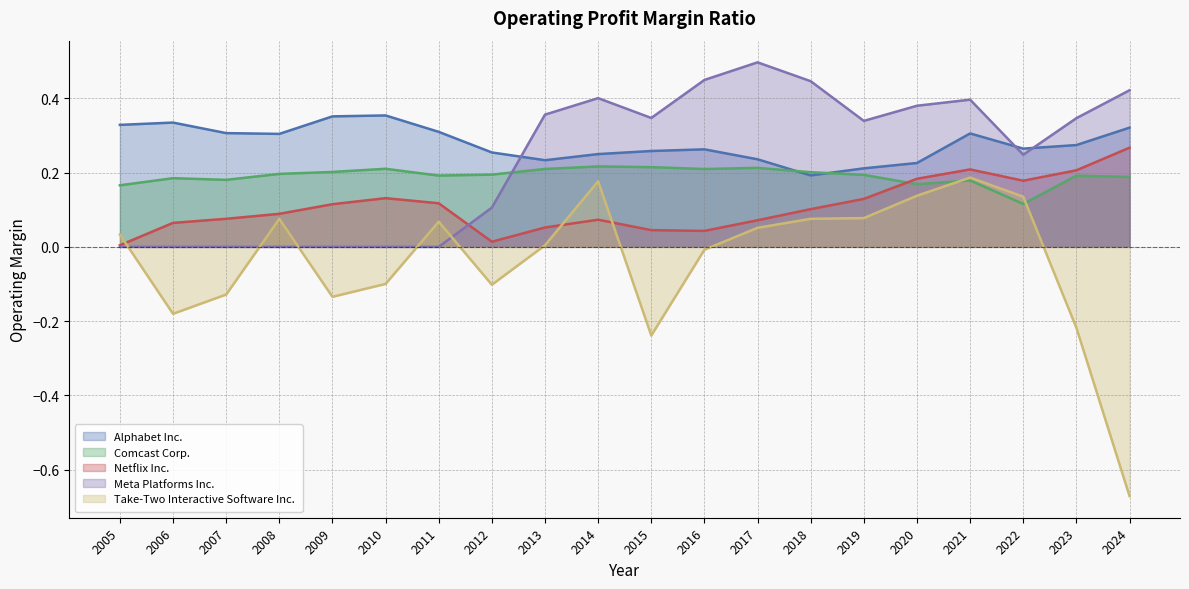

True or false: Netflix Inc. and Take-Two Interactive Software Inc. intersect in this chart.

True